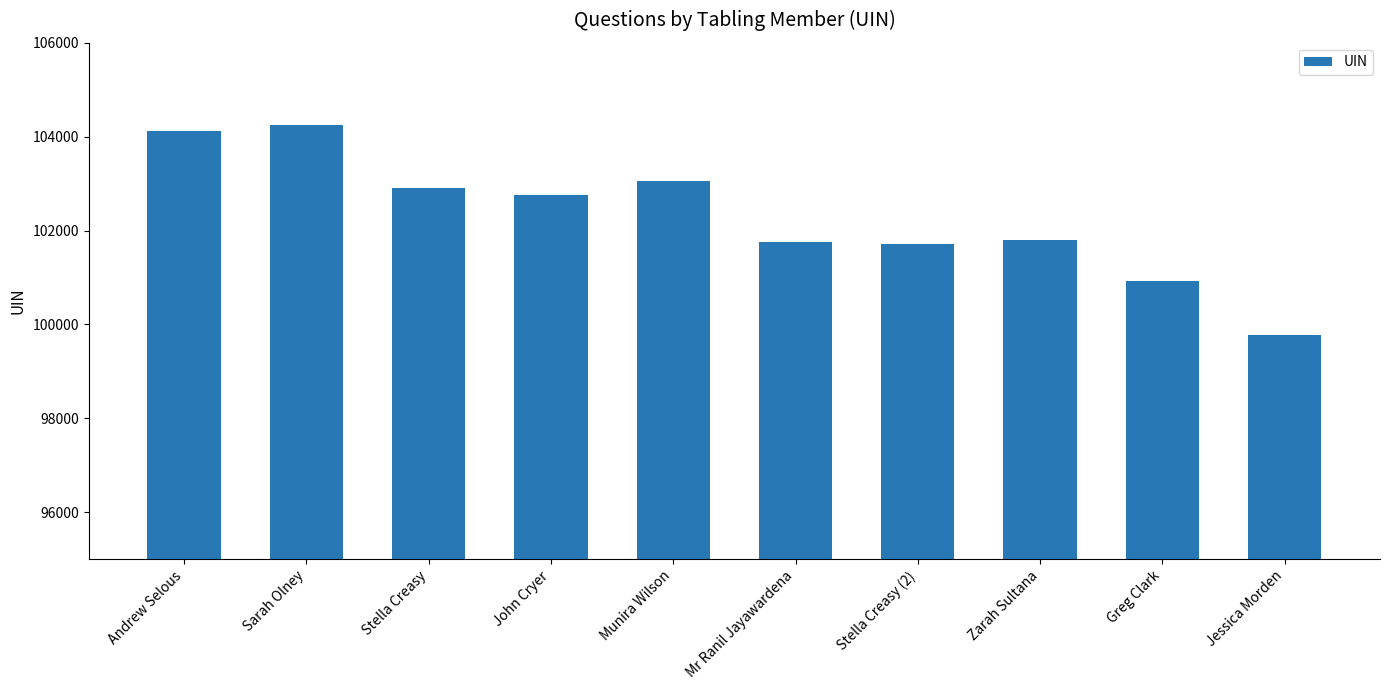

At which category does the chart reach its peak across all series?

Sarah Olney